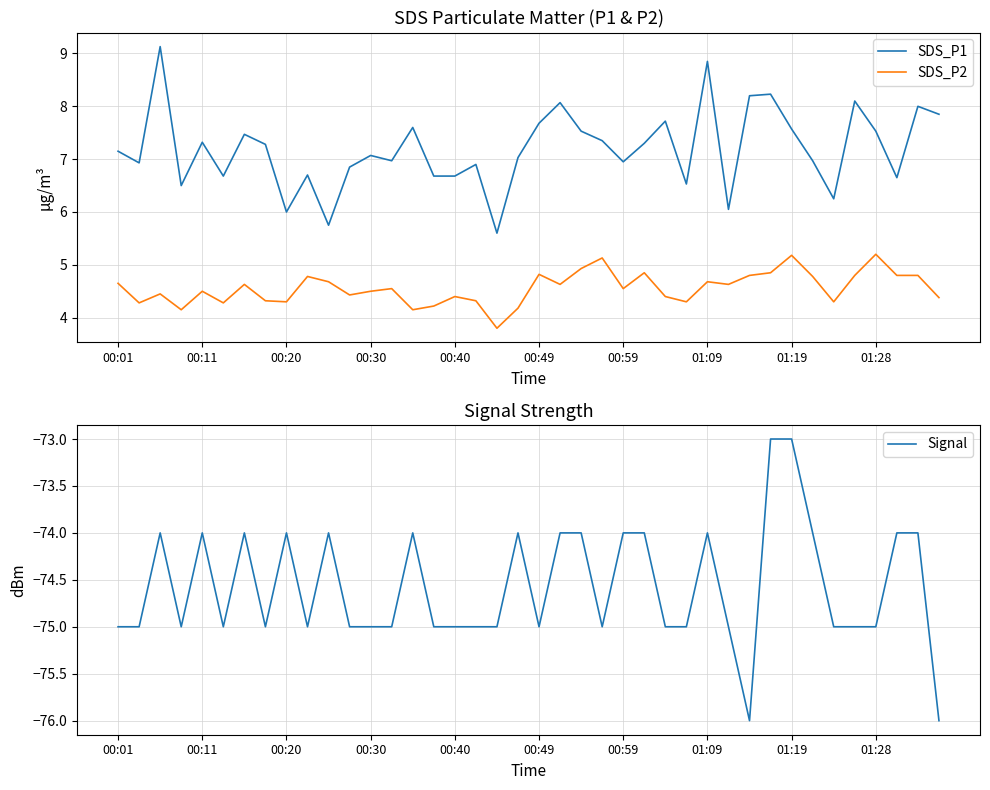

What are all the series names shown in the legend?

SDS_P1, SDS_P2, Signal